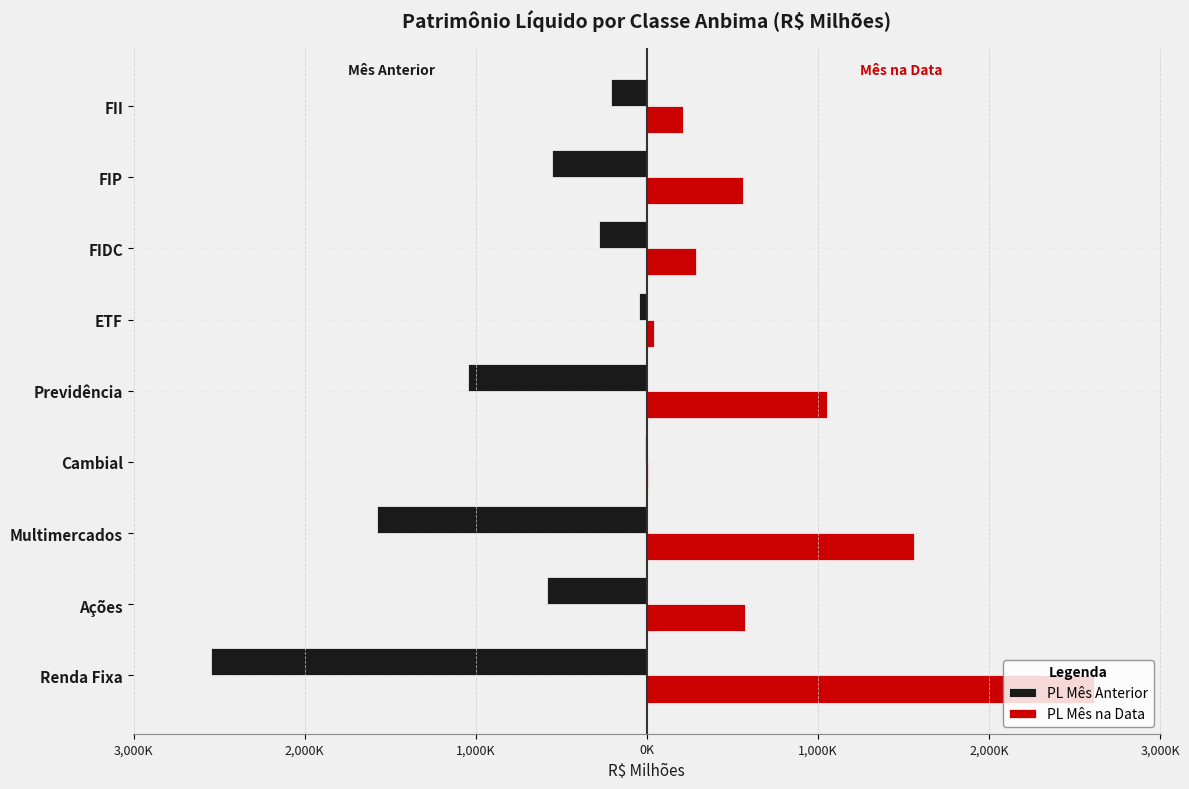

At how many categories does at least one series exceed 647301?

3